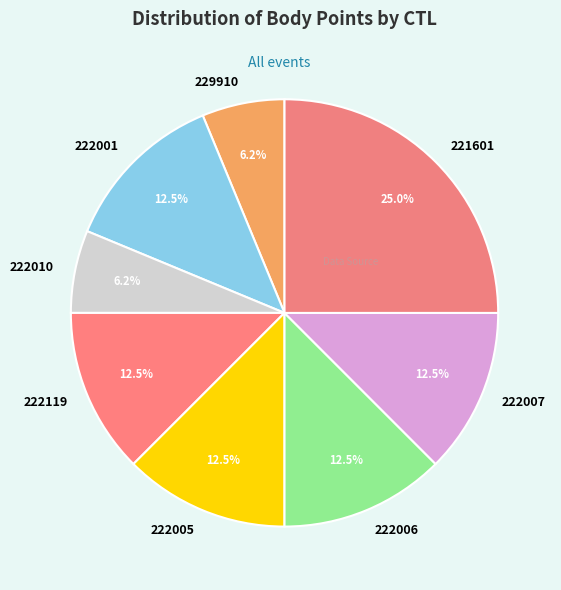

Approximately how many times larger is the value at 229910 compared to 222006?

0.5